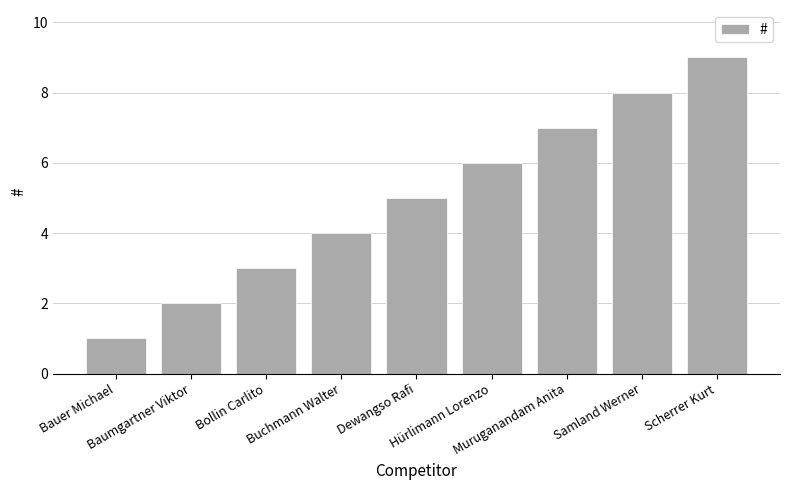

True or false: the data shows 2 at Baumgartner Viktor.

True